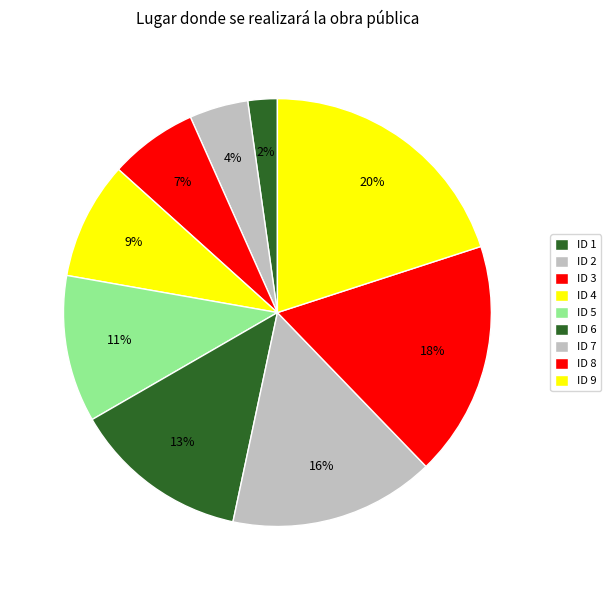

What portion of the pie excludes ID 6?

86.7%